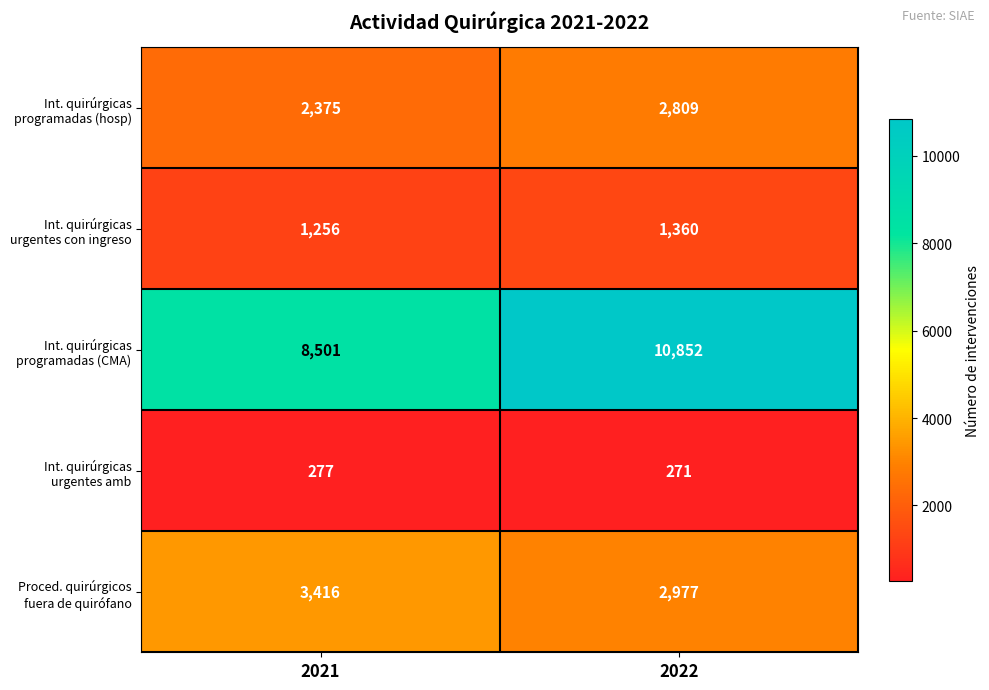

What is the difference between the highest and lowest values at 2022?

10581